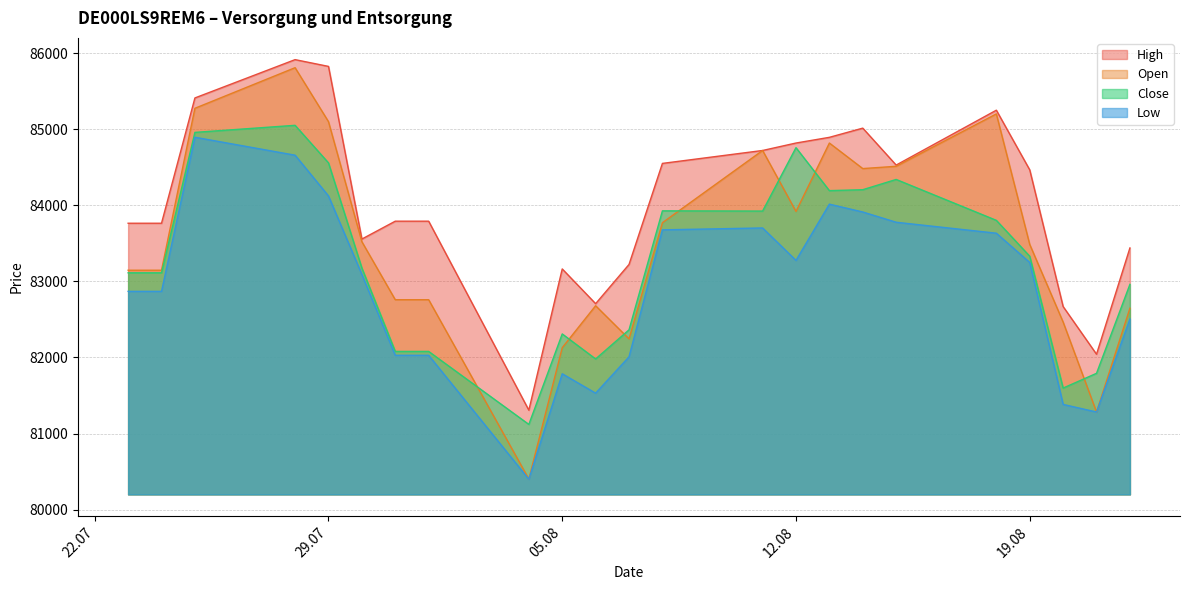

Rank the series by their average value, from lowest to highest.

Low, Close, Open, High